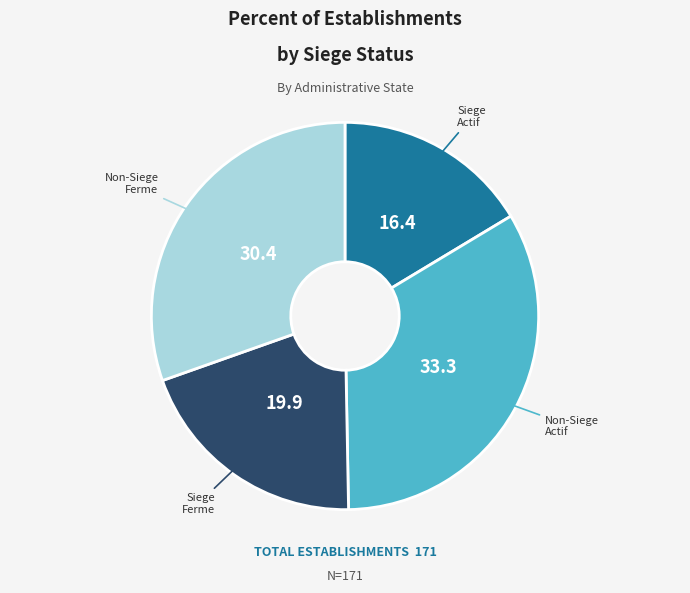

The Non-Siege Actif slice represents 33% of the pie. True or false?

True